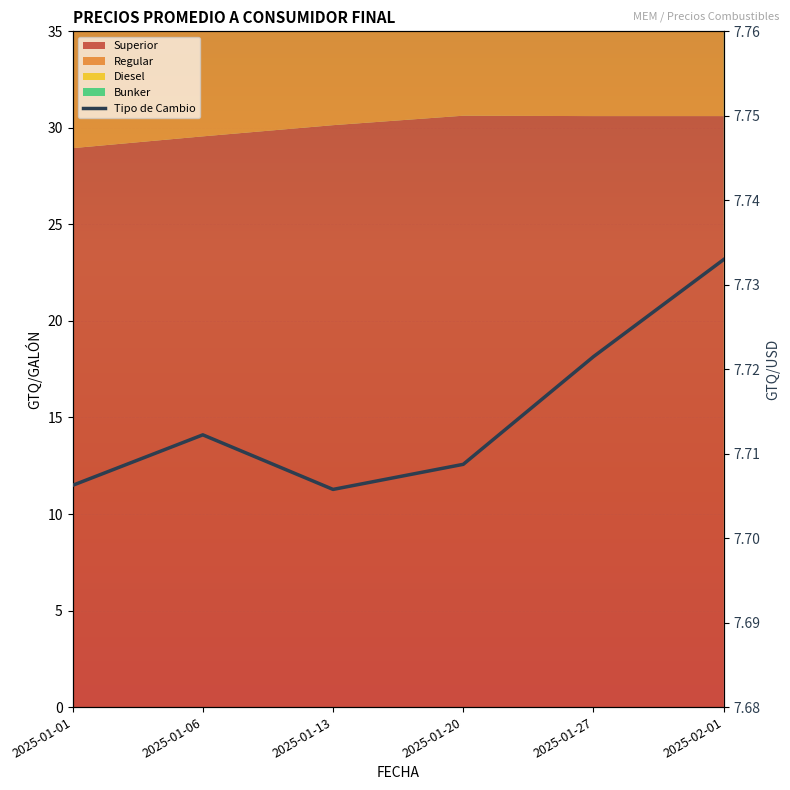

At which category does the chart reach its minimum across all series?

2025-01-13